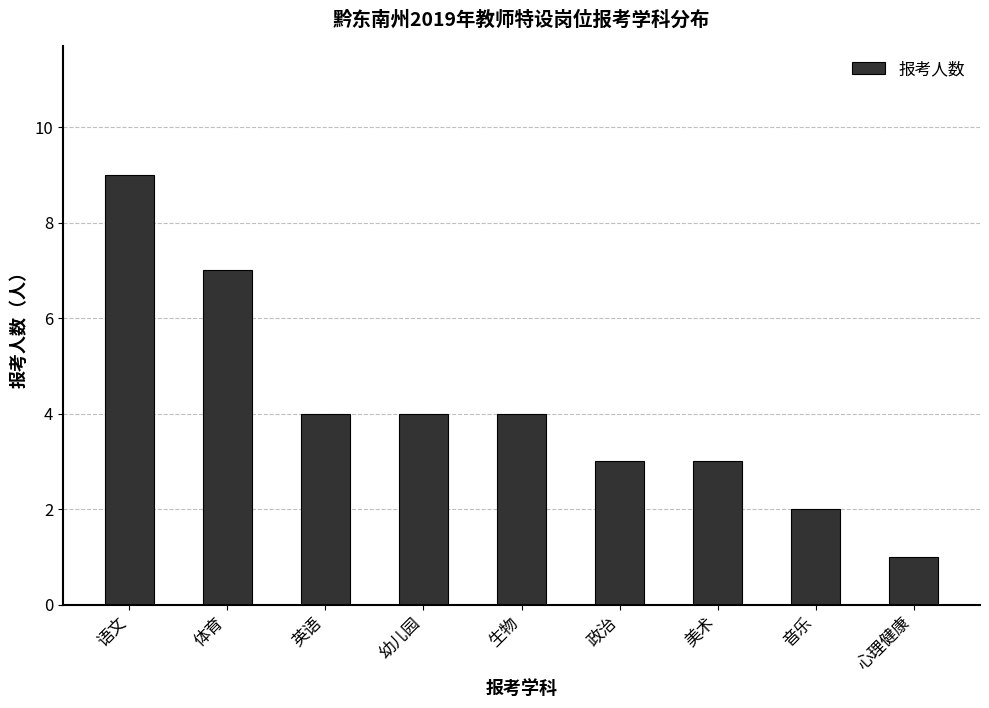

What is the label of the 9th bar from the right?

语文